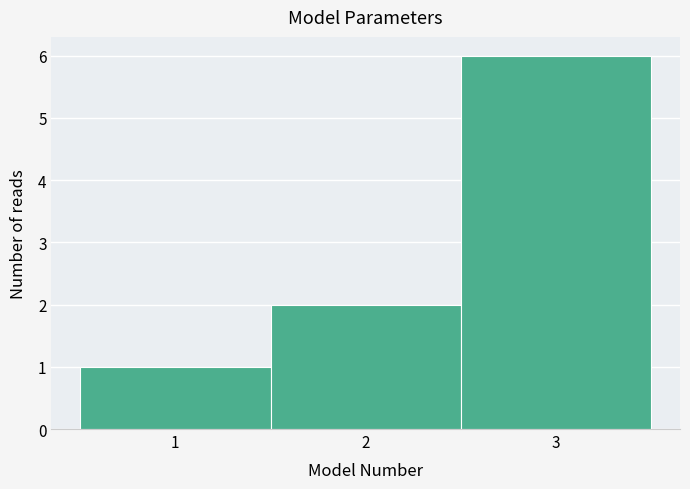

Reading left to right, transcribe this chart: for each bar, give the range it covers on the x-axis and its height. The values are not printed on the chart, so give them approximately, as read against the axis.

0.5 to 1.5: 1
1.5 to 2.5: 2
2.5 to 3.5: 6